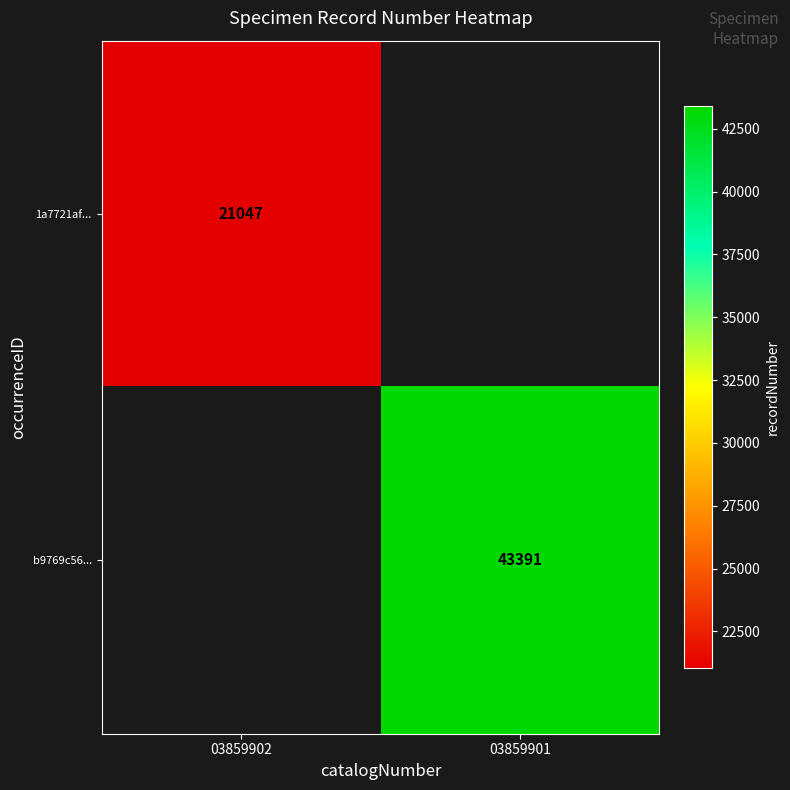

The value of 1a7721af... at 03859902 is 7540. True or false?

False